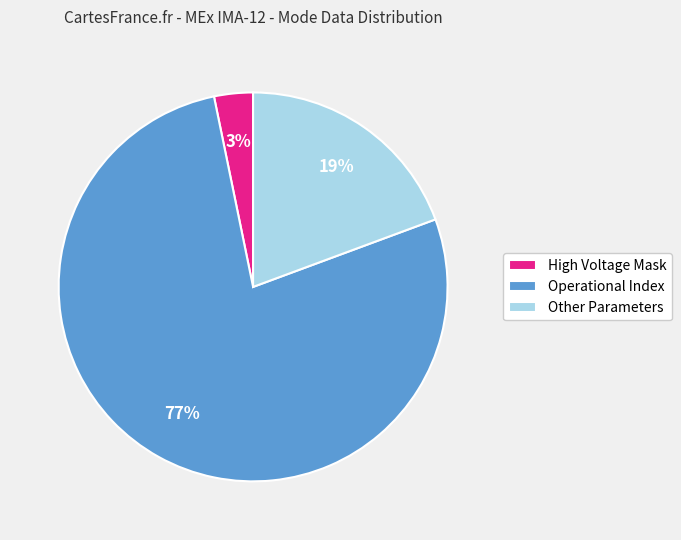

How many segments does this pie chart have?

3